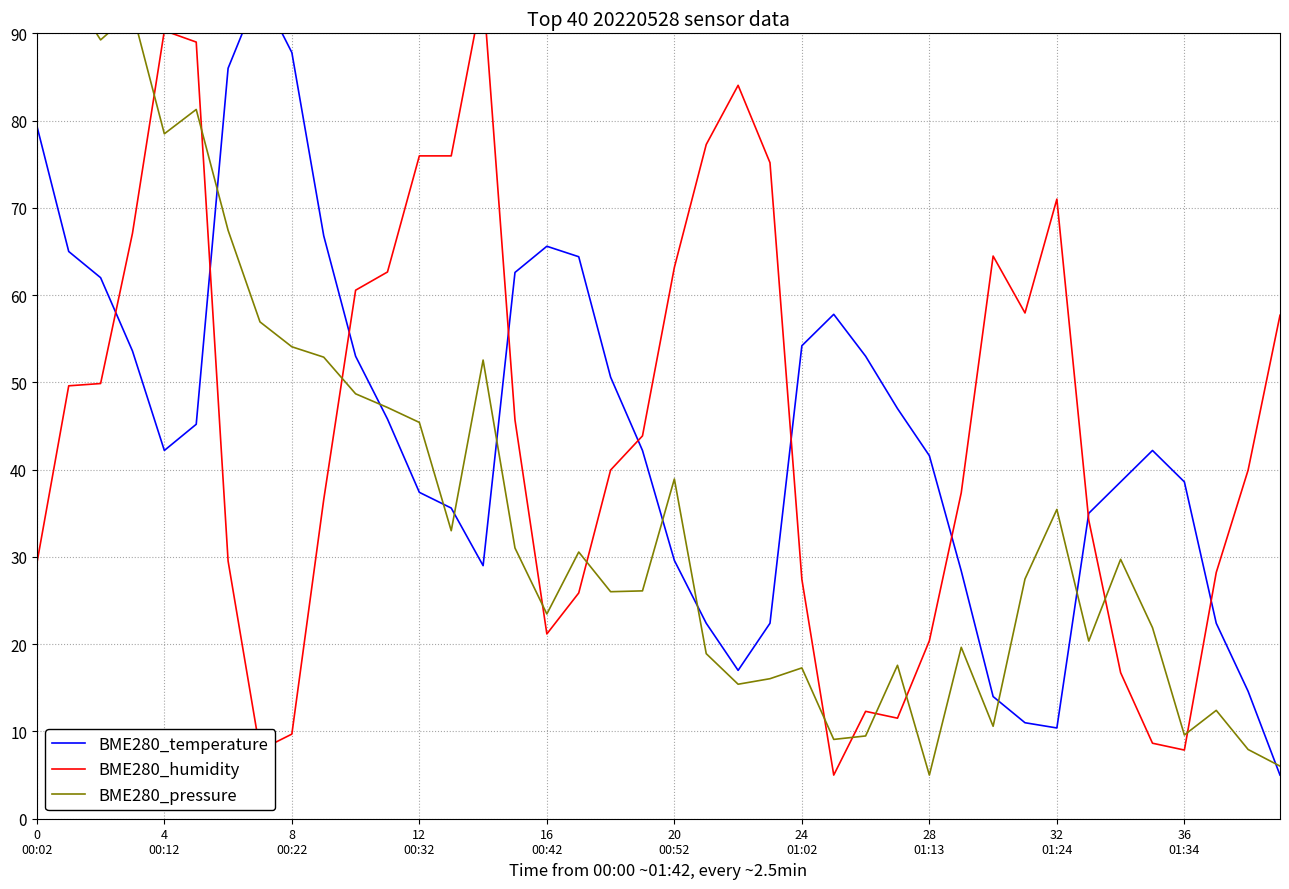

At how many categories does at least one series exceed 83?

11